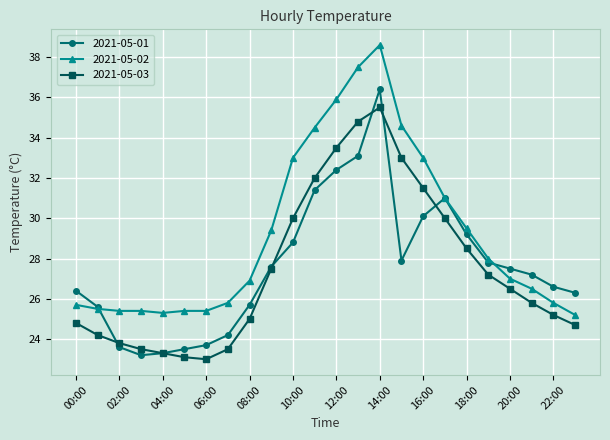

True or false: 2021-05-01 has more than 1 points higher than both neighbors.

True